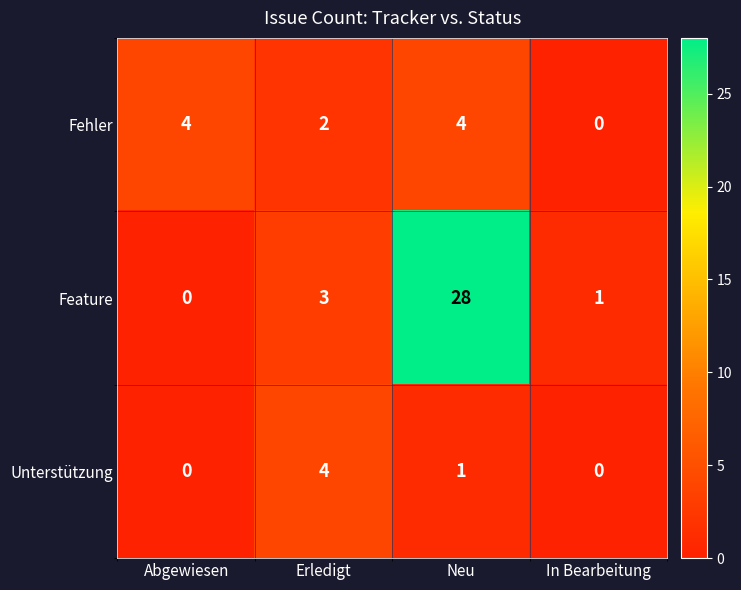

Which series has the largest range (max minus min)?

Feature